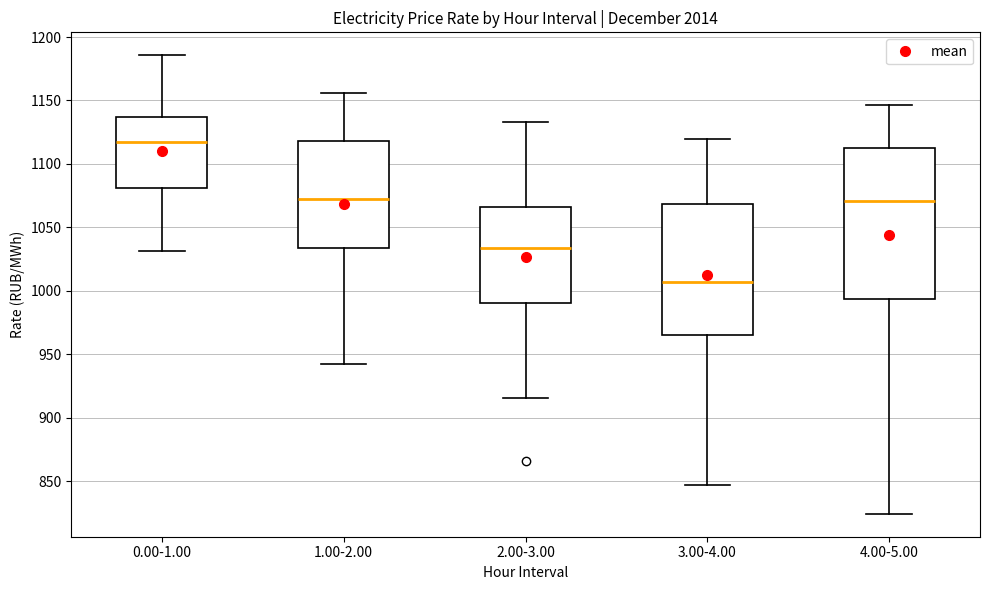

Comparing the boxes themselves (not the whiskers), which one is the tallest?

4.00-5.00